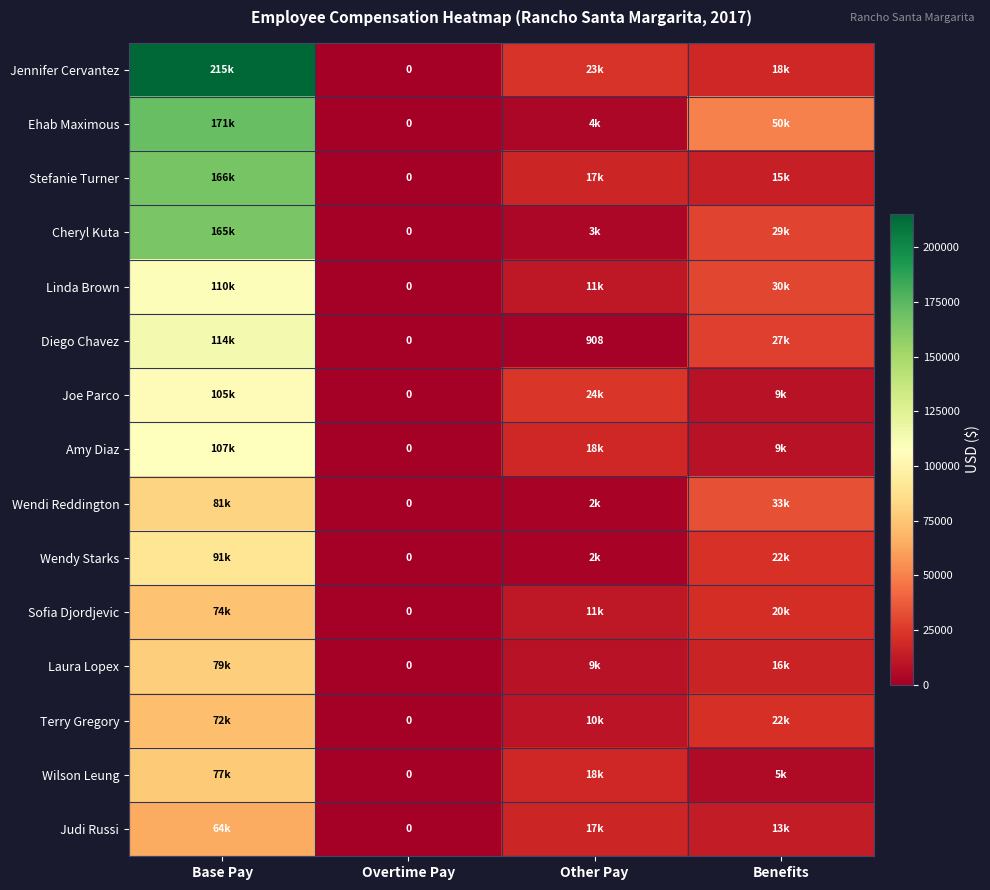

The Linda Brown series shows 109724 at Base Pay. True or false?

True